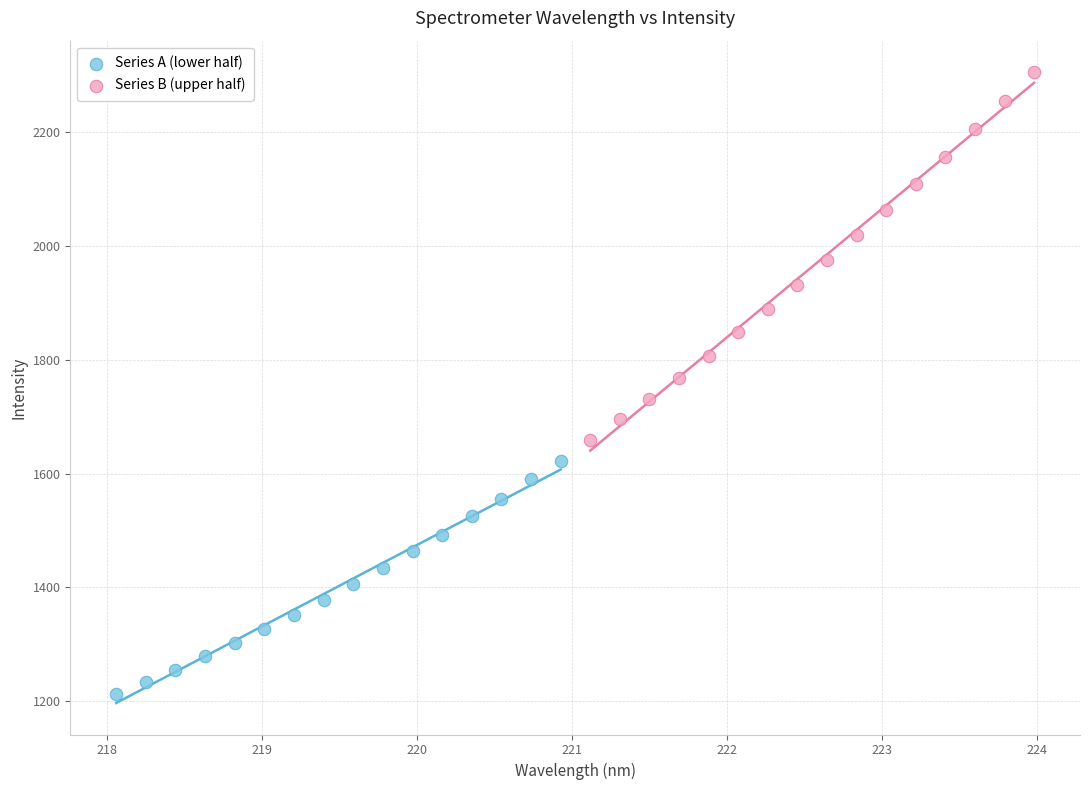

Which series has the largest Y range (max minus min)?

Series B (upper half)